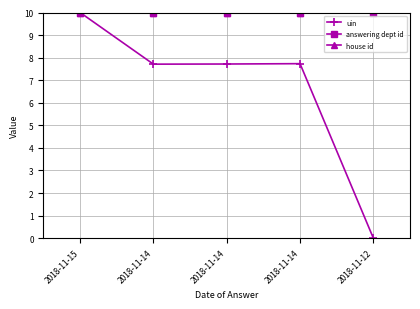

Does the chart have visible grid lines?

Yes